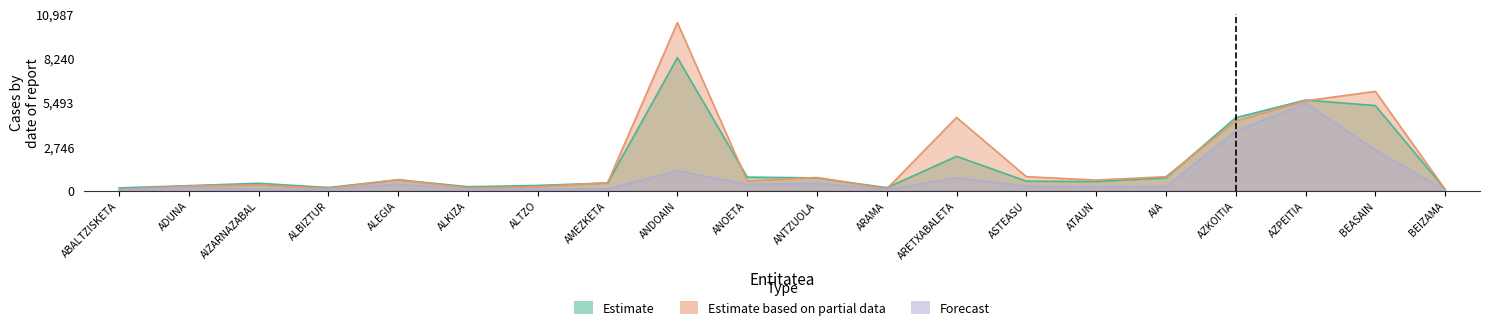

Which series has the widest spread of values?

Estimate based on partial data